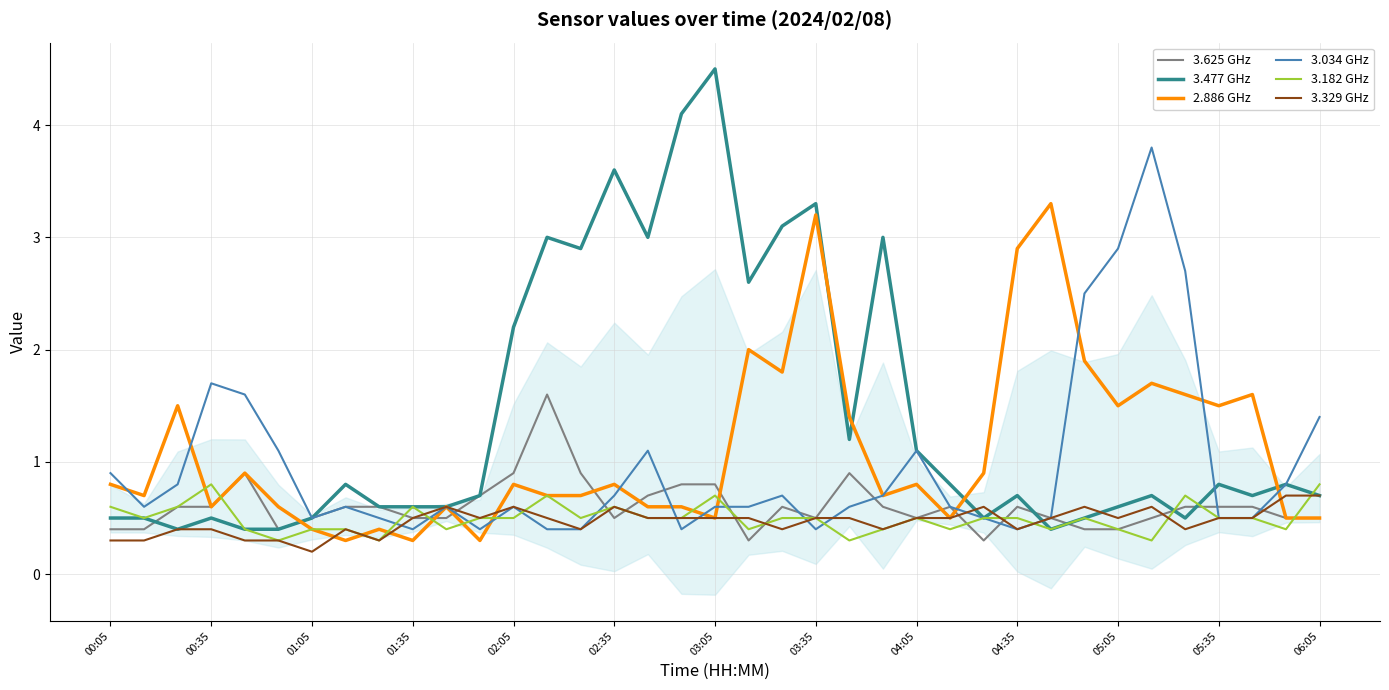

Which series has the largest range (max minus min)?

3.477 GHz